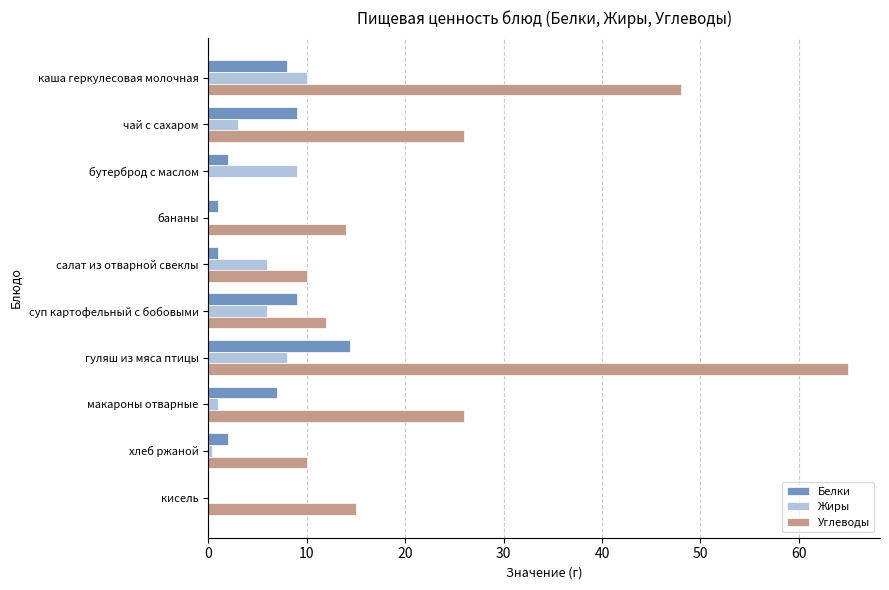

How many distinct data groups are displayed?

3